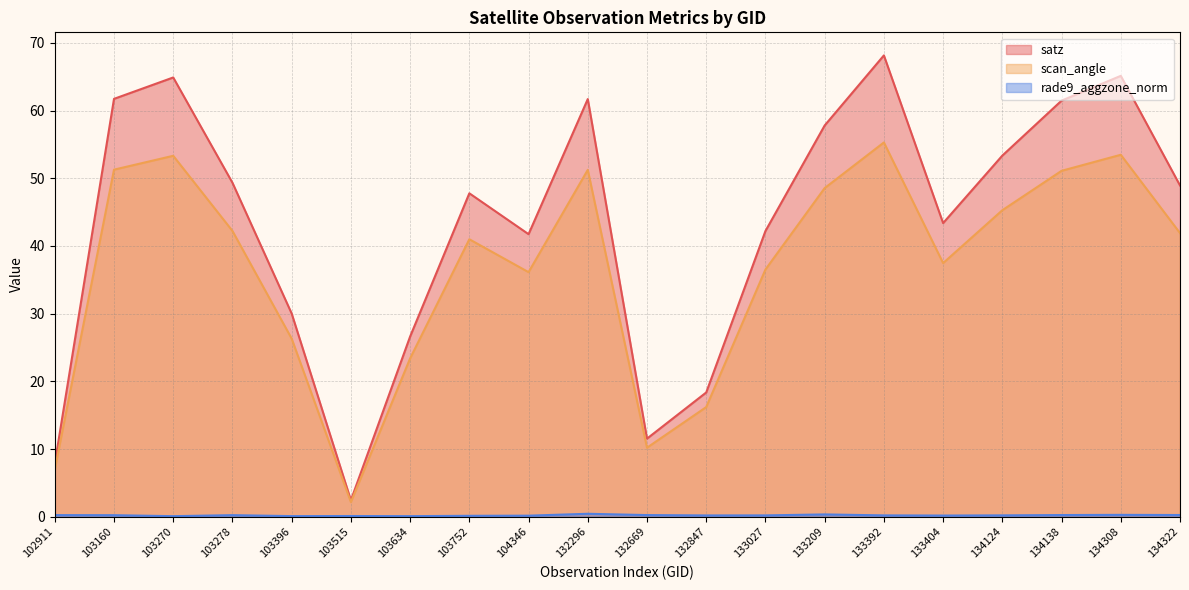

What is the spread (max minus min) of values at 103278?

49.1